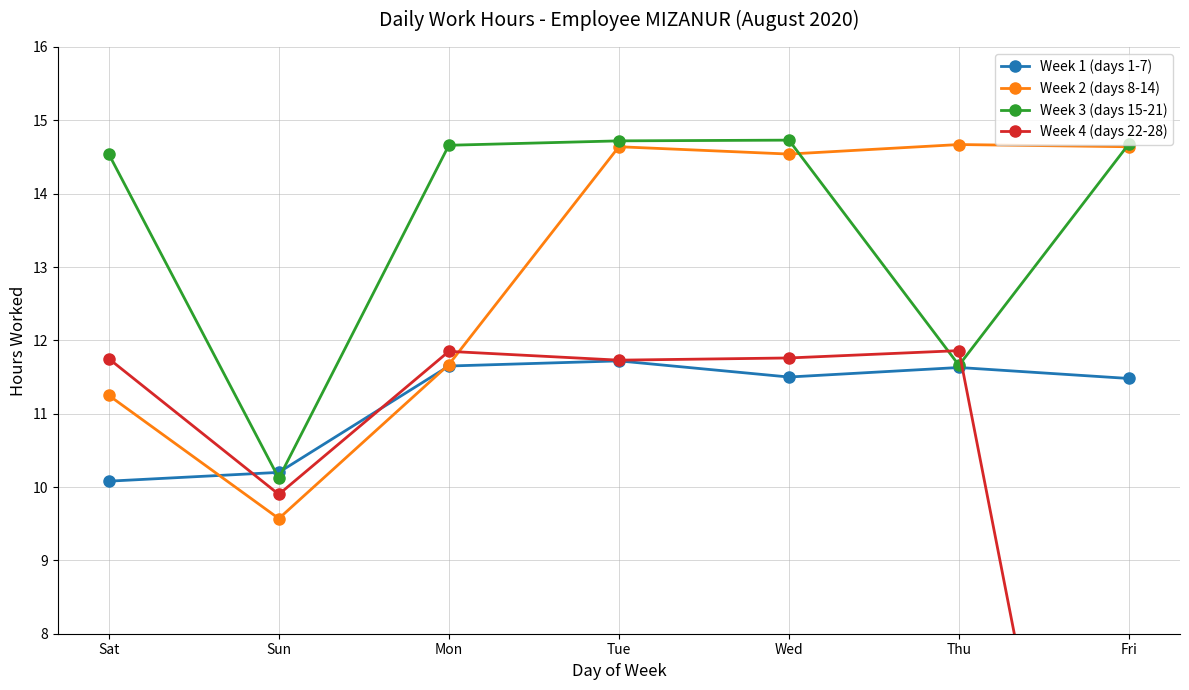

What position from the right is Sat?

7